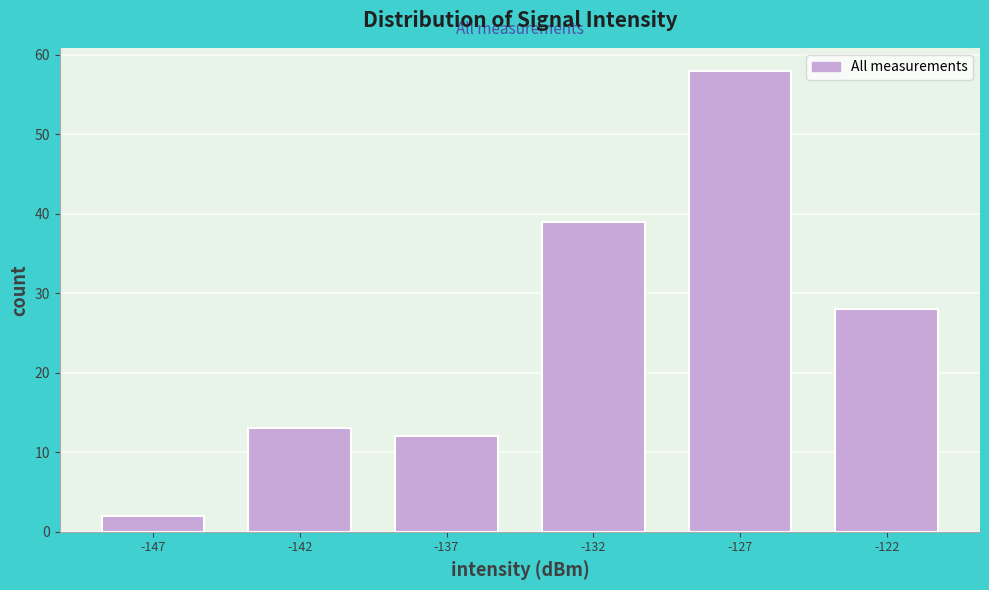

Reading left to right, transcribe all the data shown in this chart.

2	13	12	39	58	28